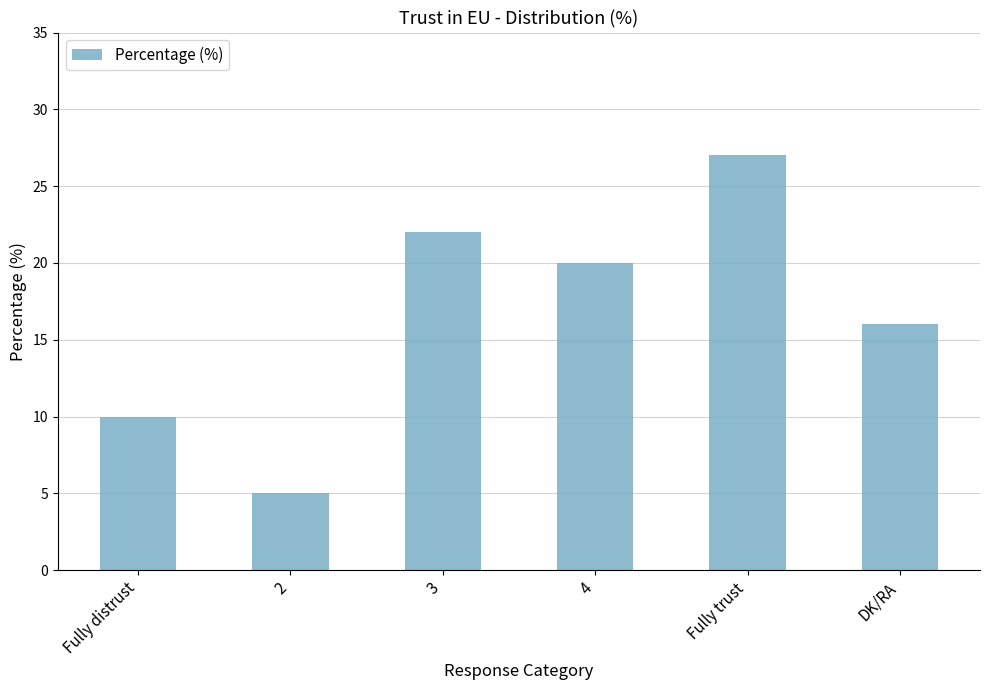

At which label is the value closest to 16?

DK/RA